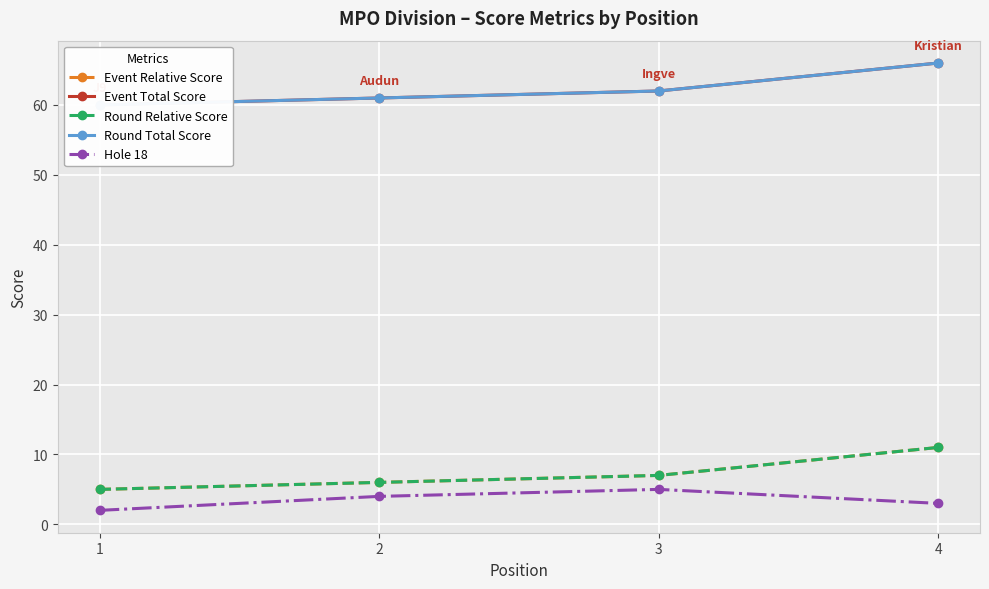

True or false: Event Relative Score has more than 2 interior local peaks.

False